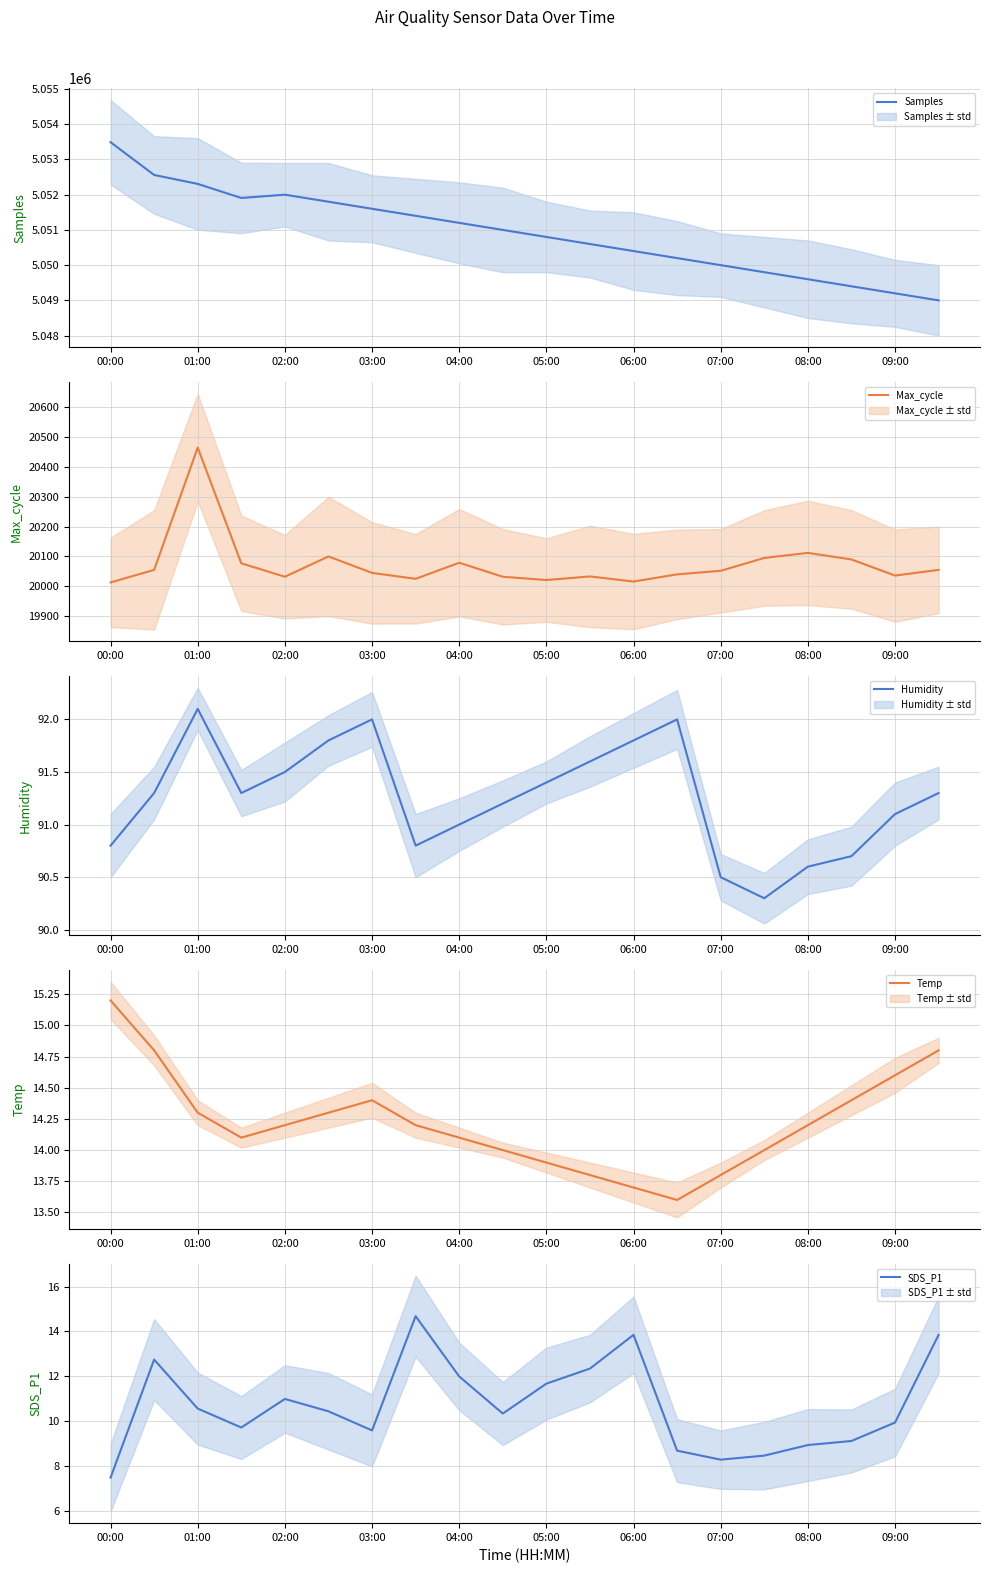

What is the difference between the highest and lowest values at 15?

5049791.5